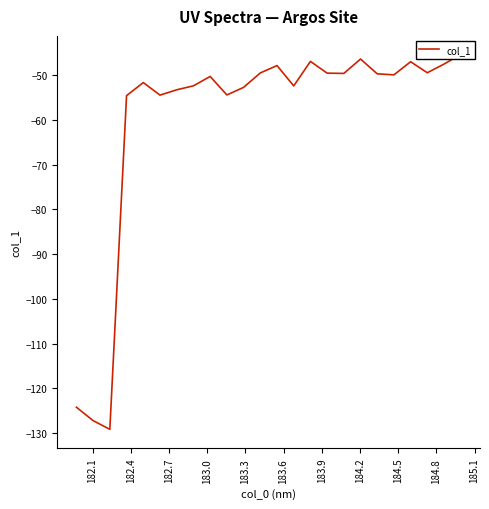

How many values exceed -49?

6